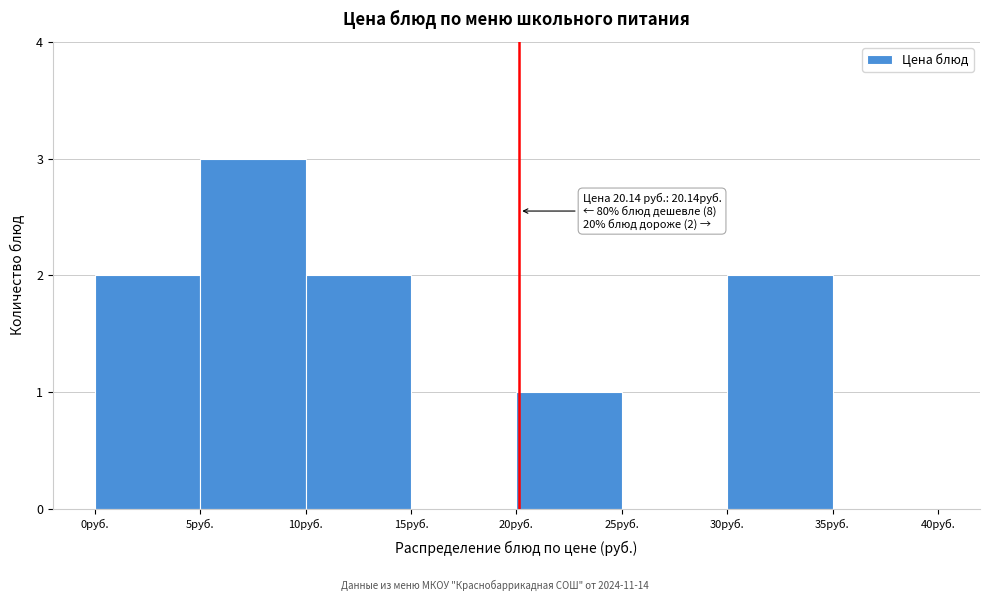

Over which range of the x-axis is the bar tallest?

5 to 10